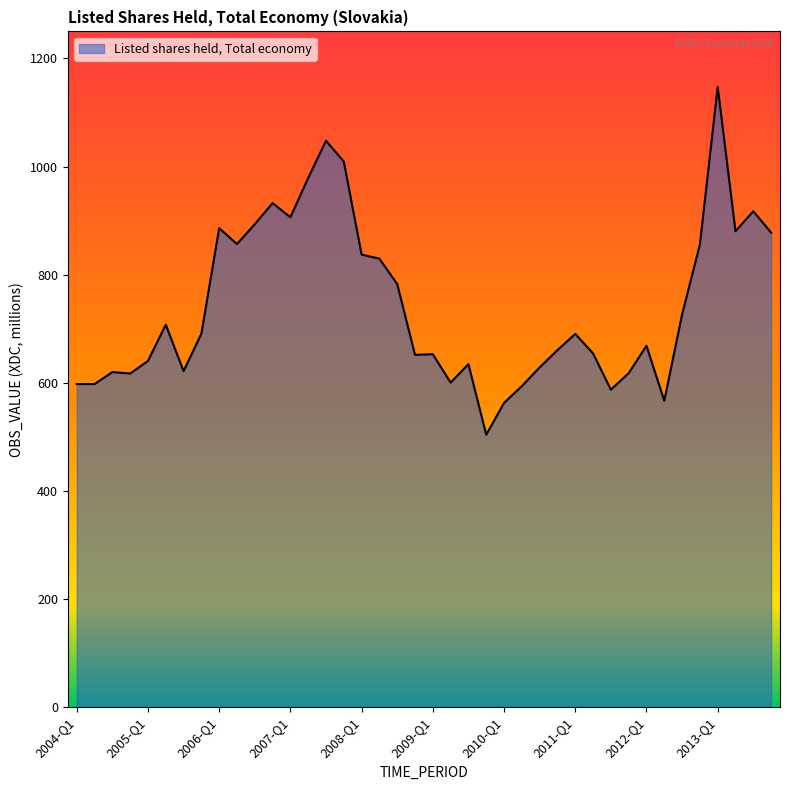

What is the difference between the maximum and minimum values?

643.5